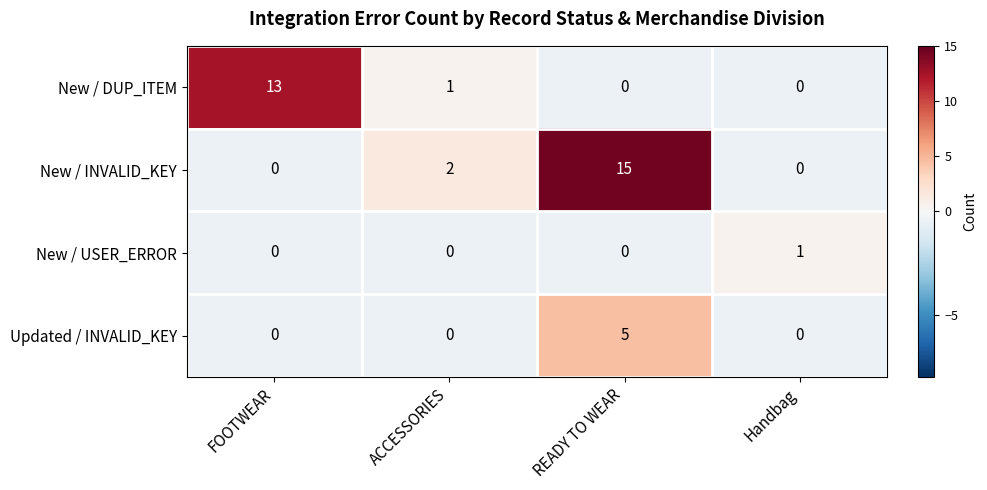

How many distinct data groups are displayed?

4